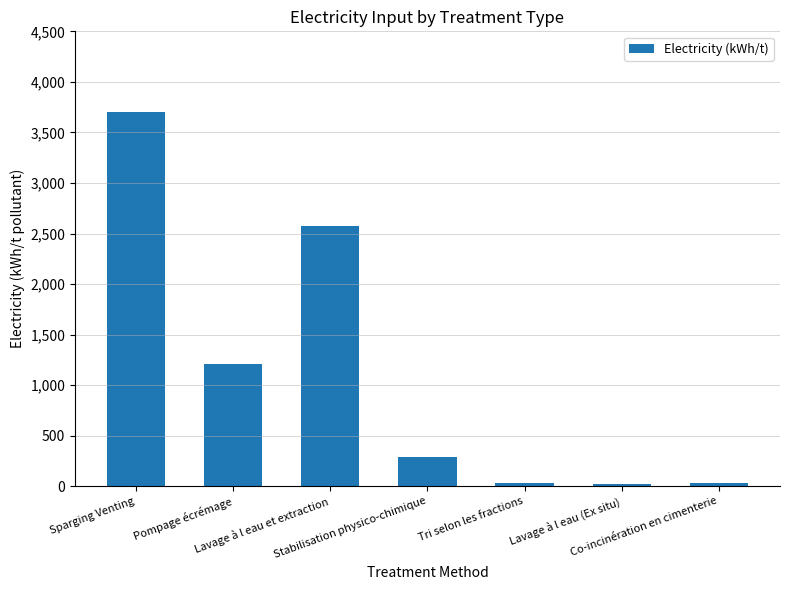

What is the value of the 7th bar from the left?

30.0